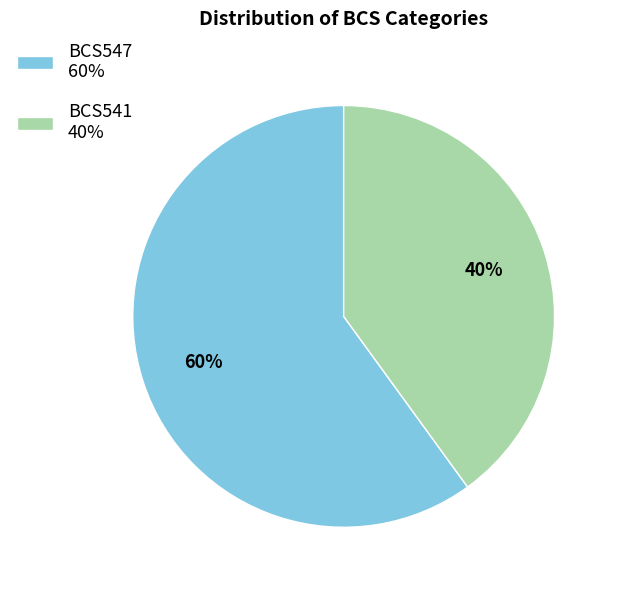

Between BCS547 60% and BCS541 40%, which is larger?

BCS547 60%